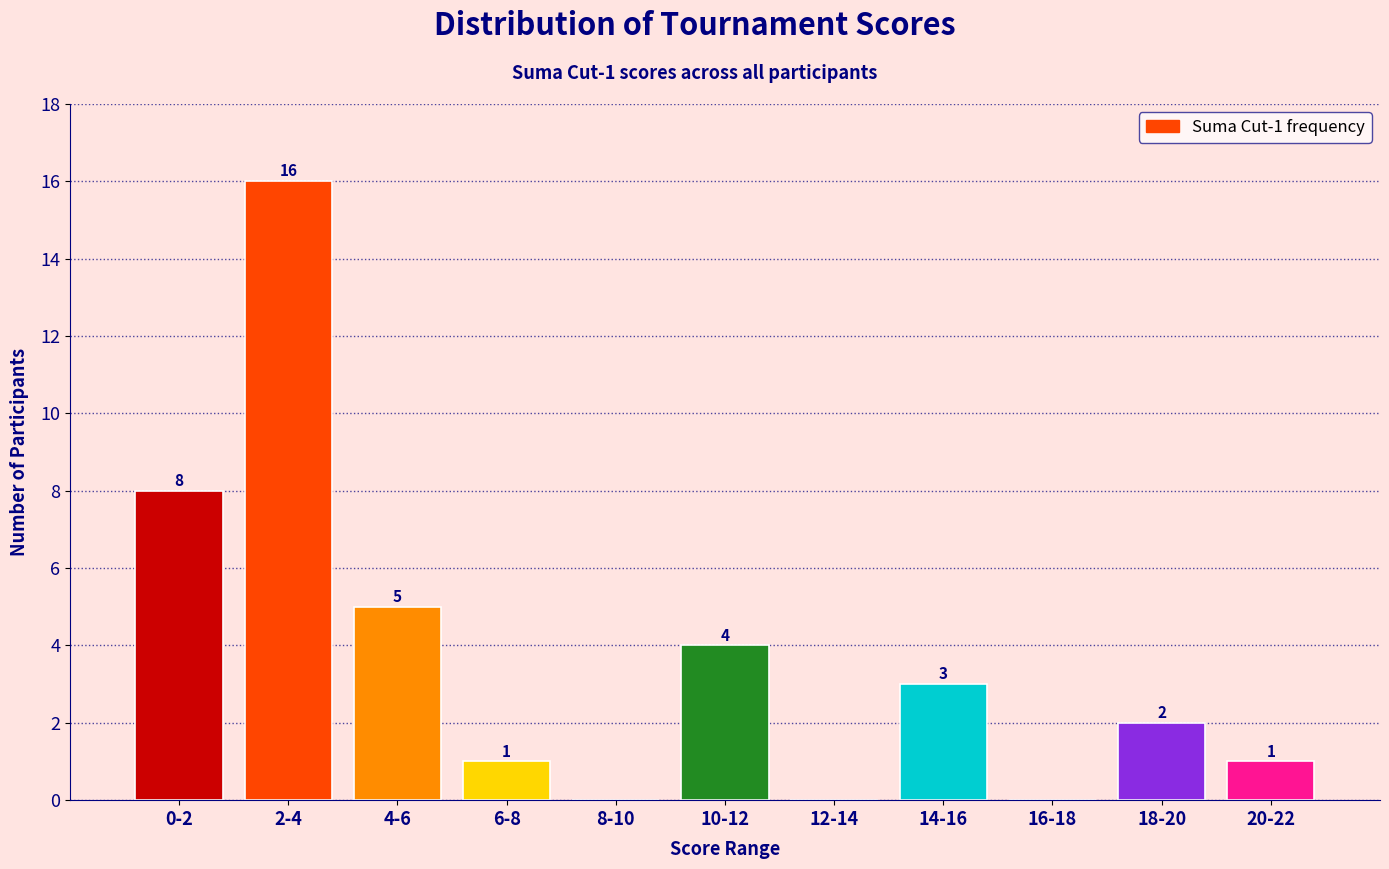

Reading left to right, transcribe all the data shown in this chart.

0-2=8	2-4=16	4-6=5	6-8=1	8-10=0	10-12=4	12-14=0	14-16=3	16-18=0	18-20=2	20-22=1